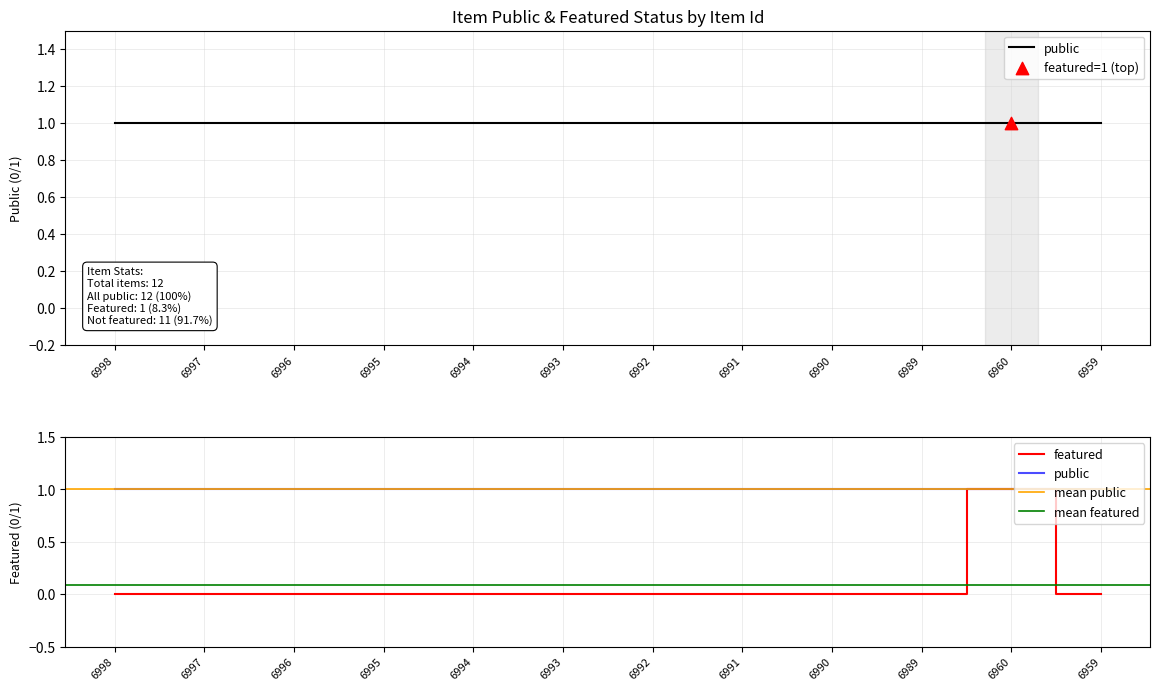

Between 6960 and 6992, which is larger?

6960